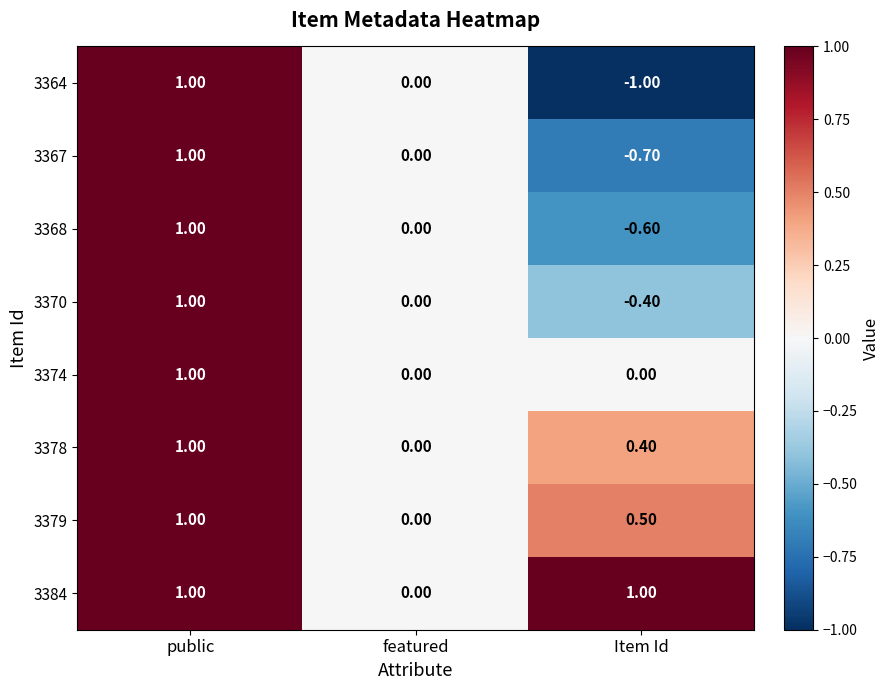

Is the value of 3378 at Item Id greater than the value of 3367 at Item Id?

Yes